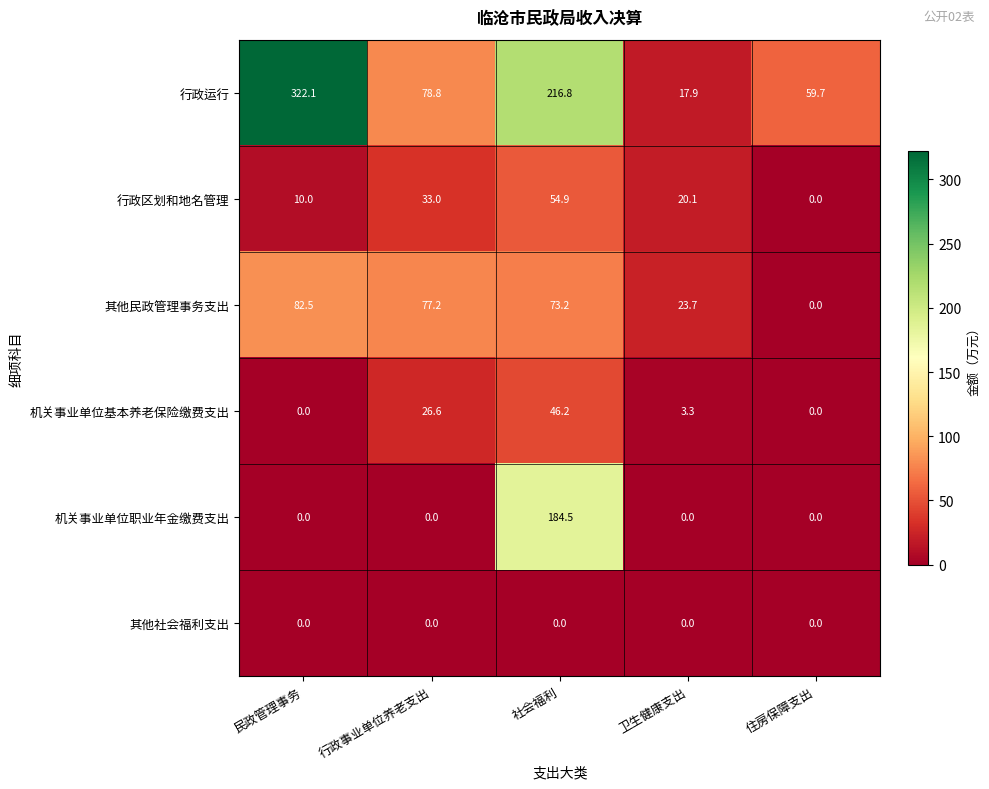

Rank the categories by 其他民政管理事务支出 value from highest to lowest.

民政管理事务, 行政事业单位养老支出, 社会福利, 卫生健康支出, 住房保障支出